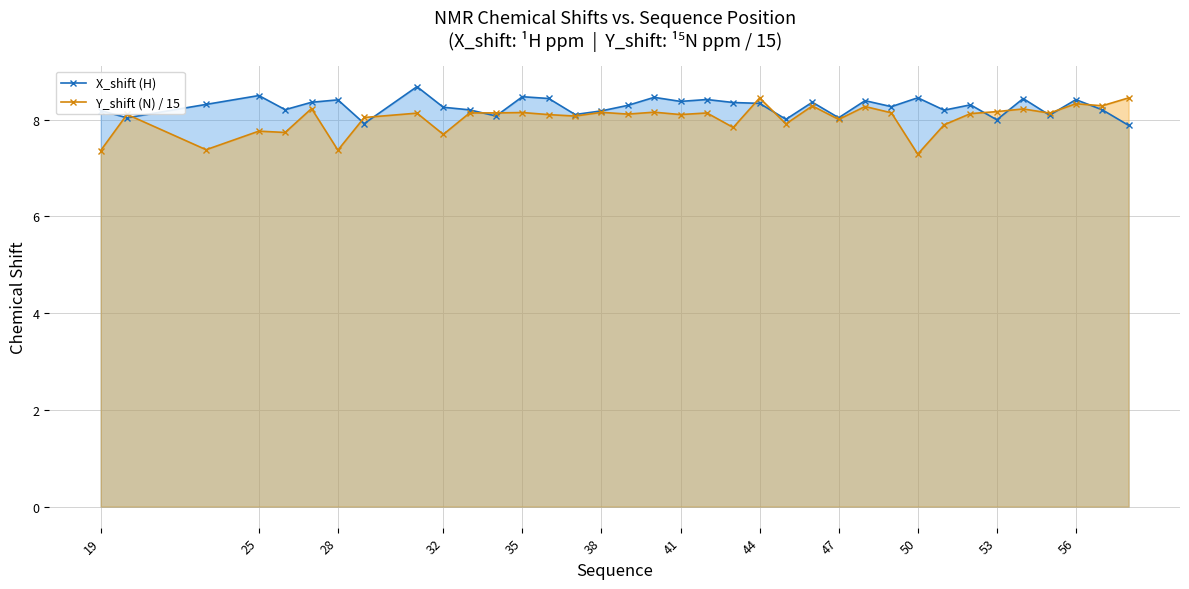

How many interior local valleys does the X_shift (H) series have?

12